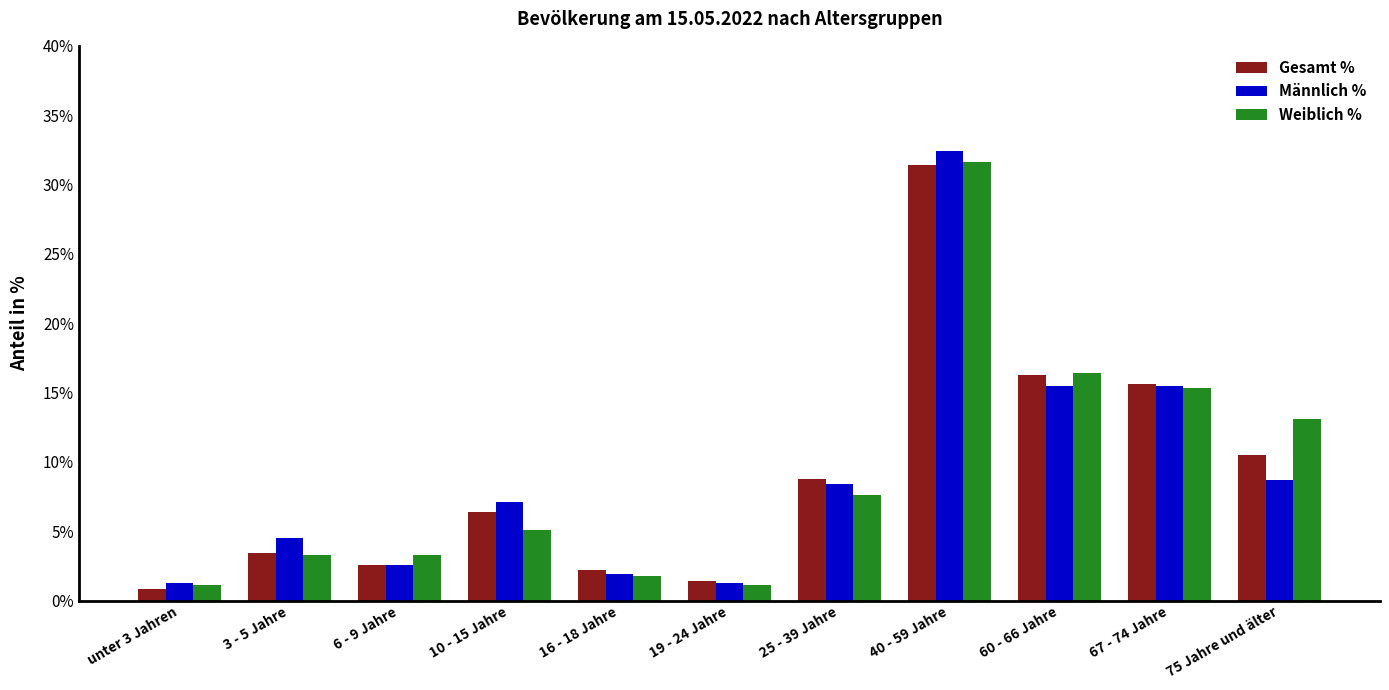

The Weiblich % series shows 3.3 at 6 - 9 Jahre. True or false?

True